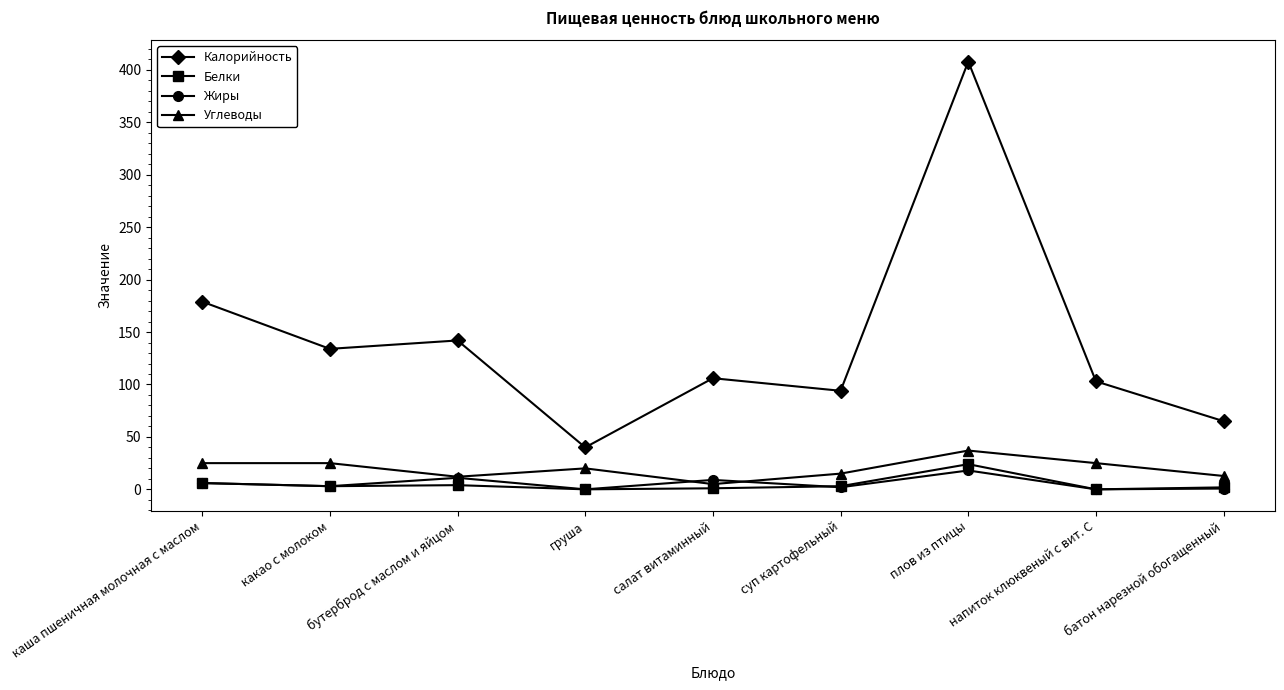

Read the Калорийность value at каша пшеничная молочная с маслом.

179.0